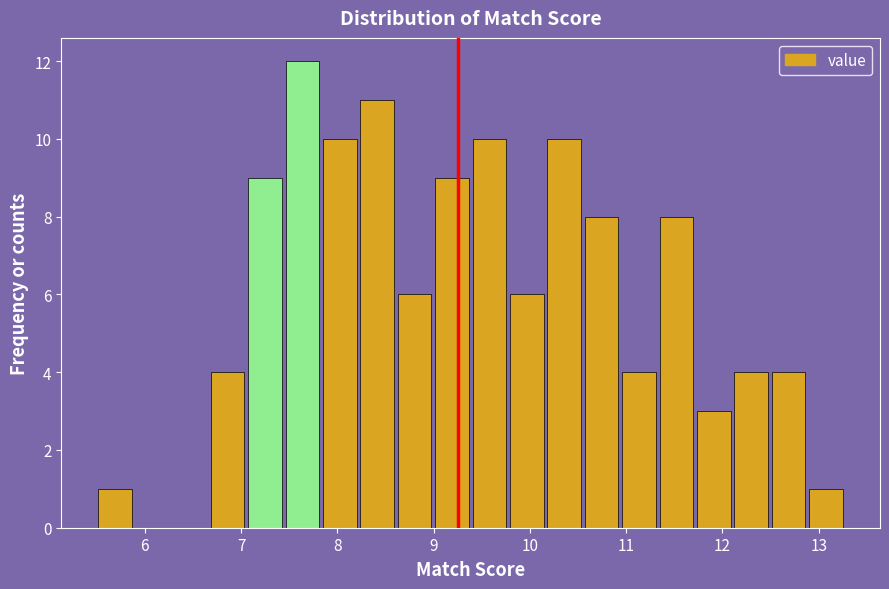

Read against the x-axis, roughly where is the centre of the tallest bar?

7.6